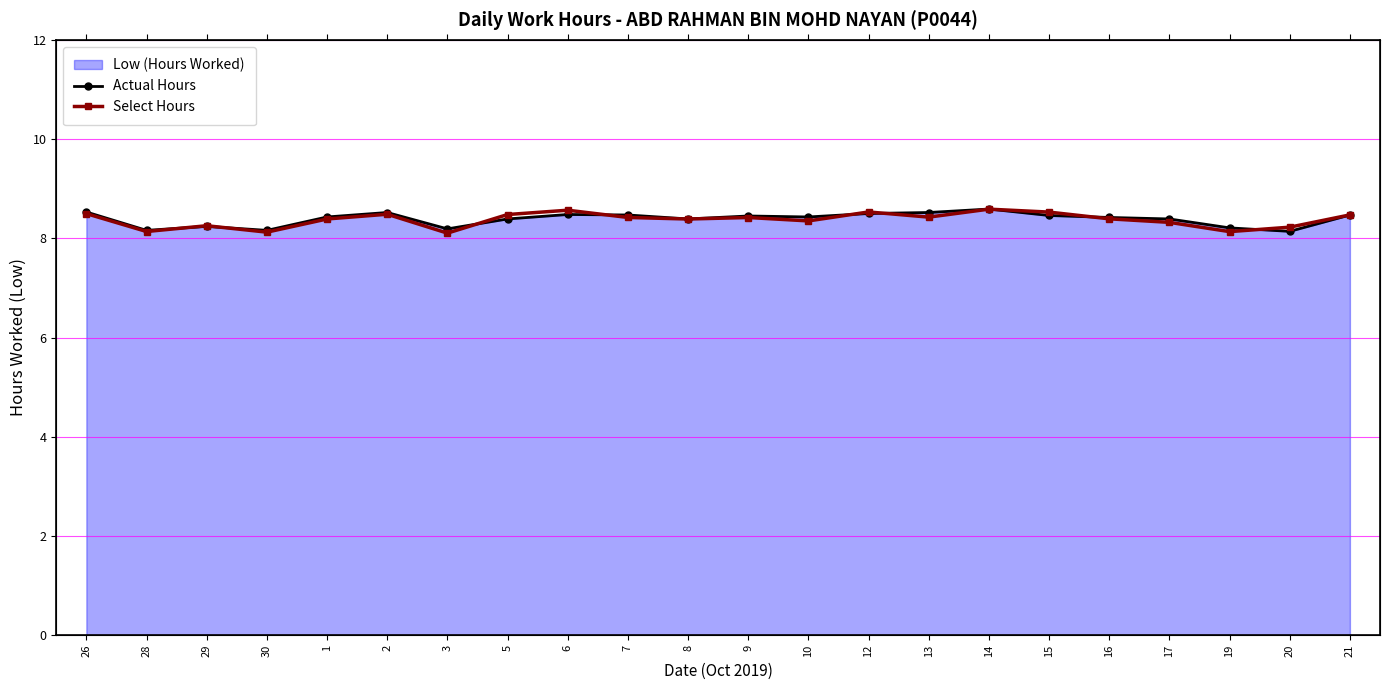

Read the Actual Hours value at 15.

8.5